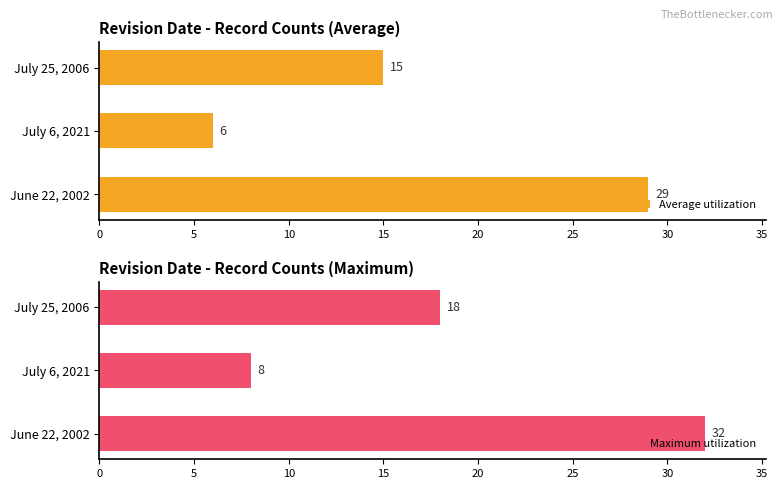

The Average utilization series shows 15 at July 25, 2006. True or false?

True